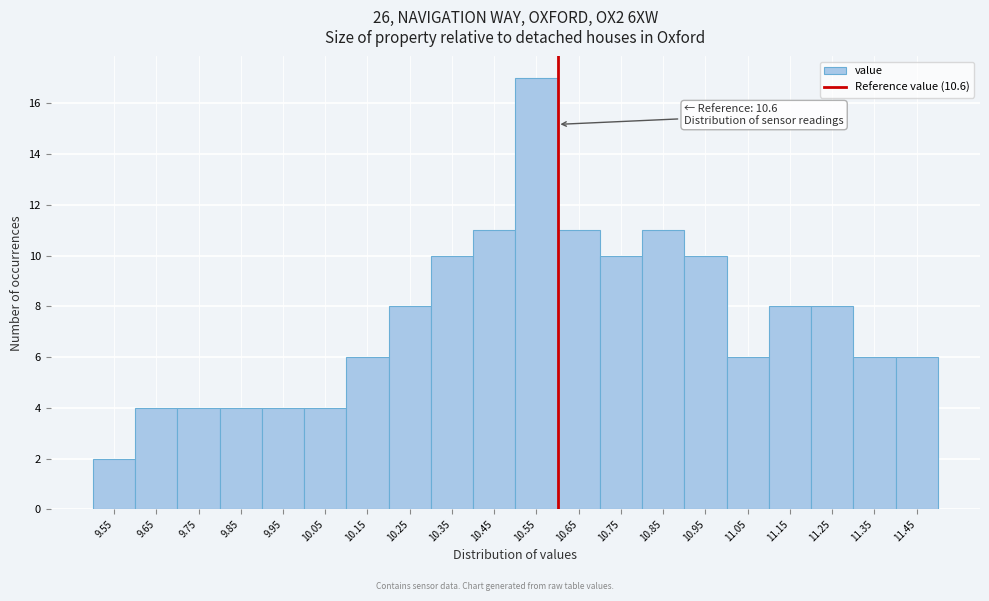

Which range on the x-axis has the tallest bar?

10.5 to 10.6